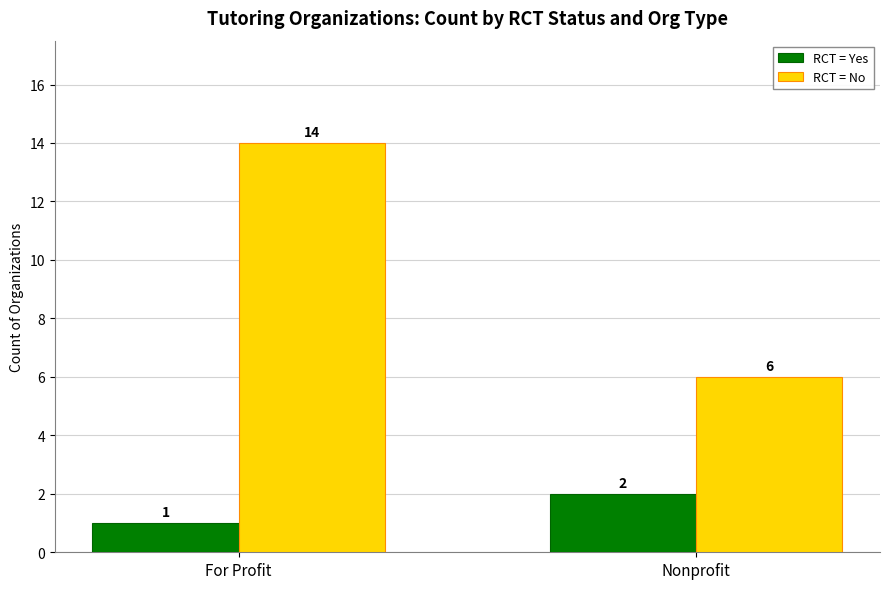

Which series changed the most between For Profit and Nonprofit?

RCT = No